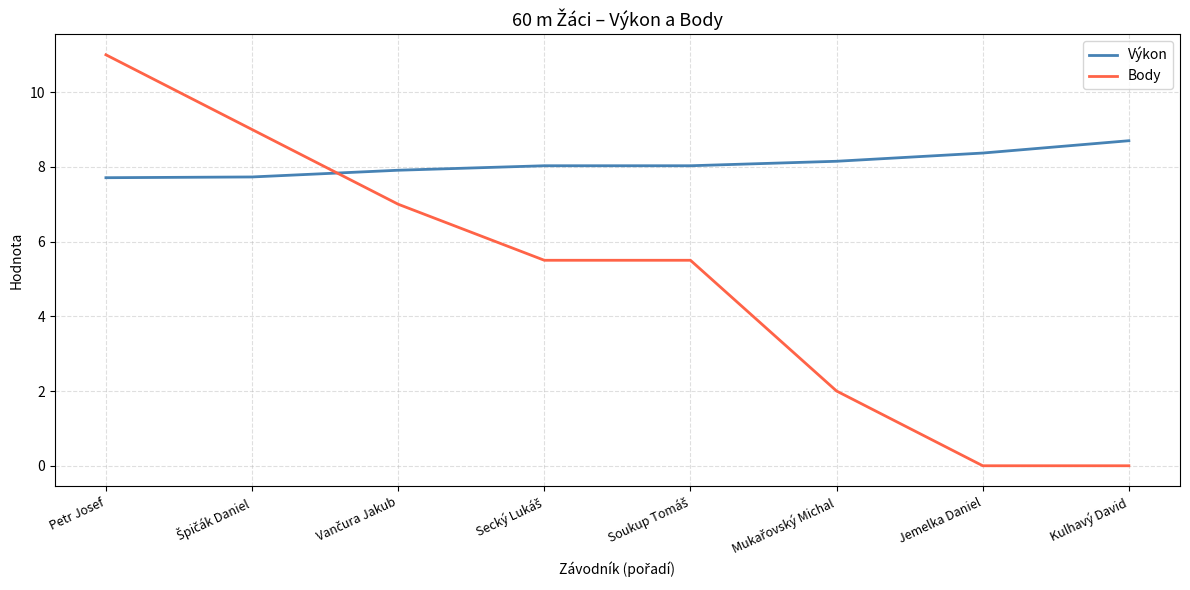

How many values in the Body series are below 5?

3